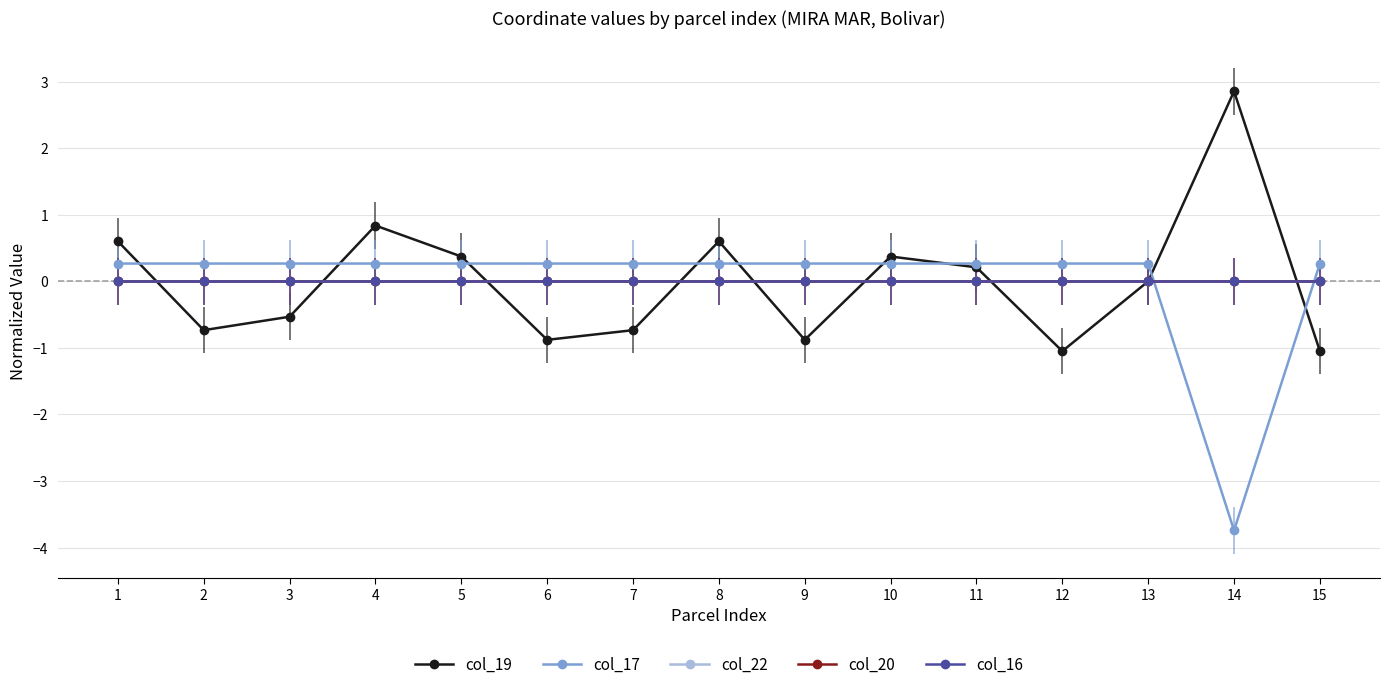

What is the maximum value shown in the chart?

2.9